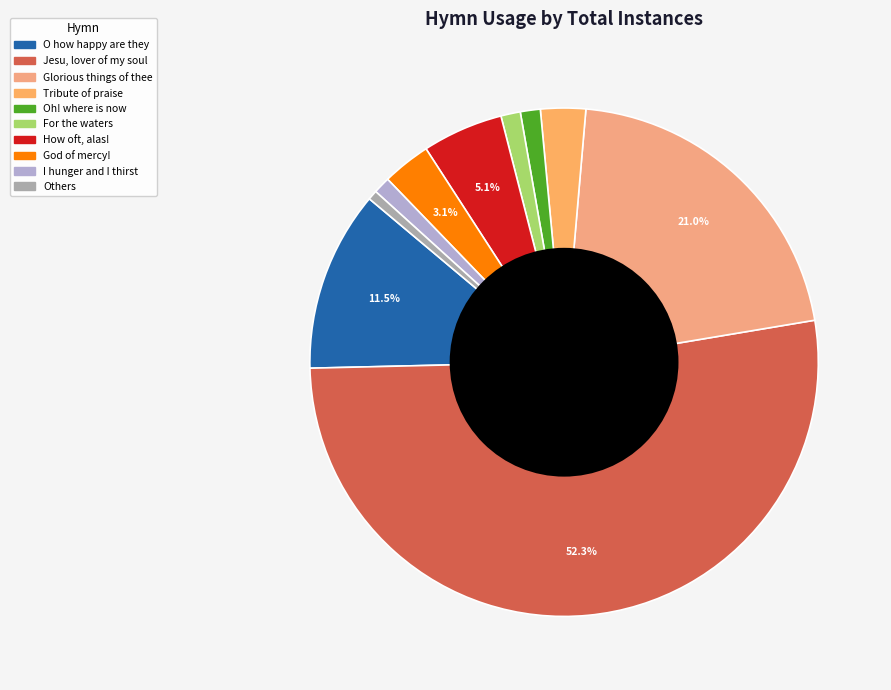

Rank the categories by value from highest to lowest.

Jesu, lover of my soul, Glorious things of thee, O how happy are they, How oft, alas!, God of mercy!, Tribute of praise, Oh! where is now, For the waters, I hunger and I thirst, Others